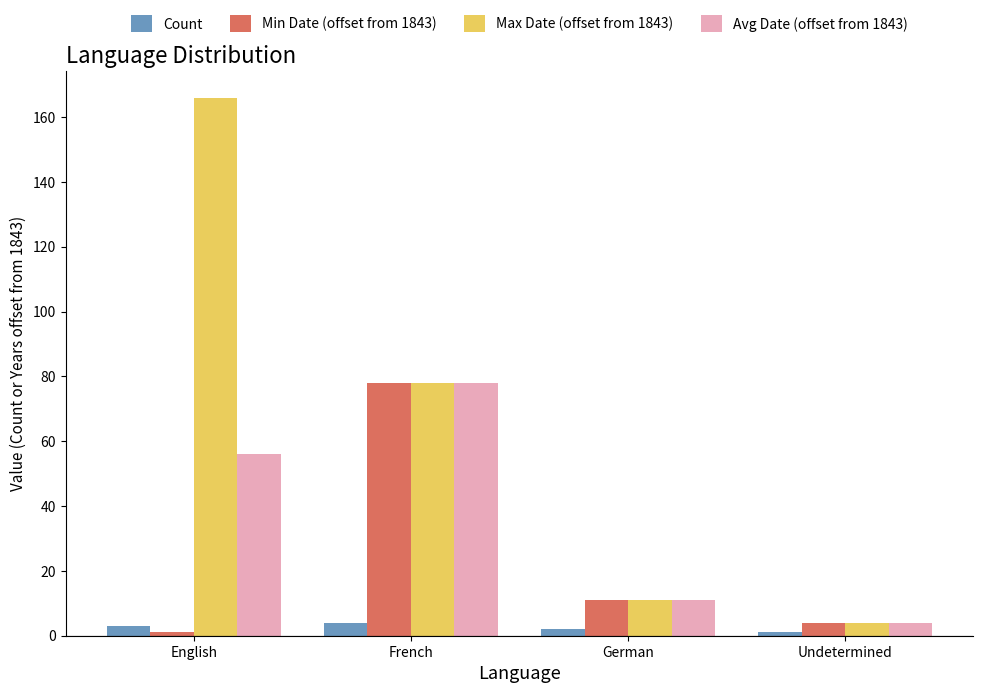

How many series are shown in this chart?

4